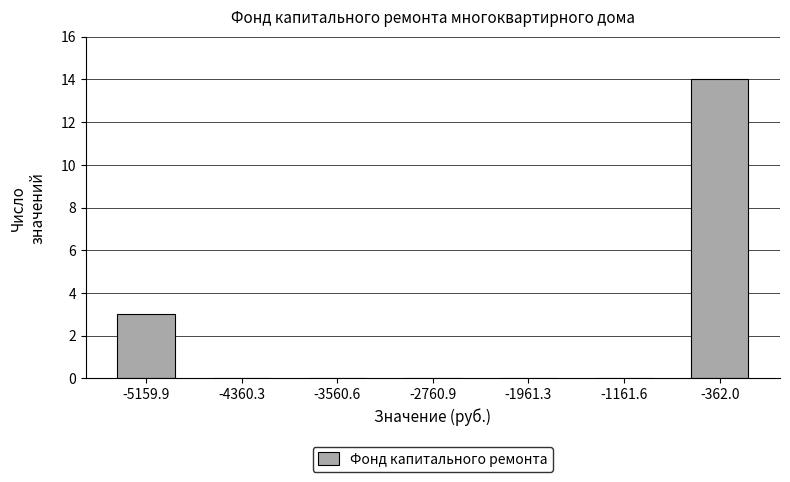

Reading right to left, what are all the values shown in this chart?

-362.0=14	-1161.6=0	-1961.3=0	-2760.9=0	-3560.6=0	-4360.3=0	-5159.9=3